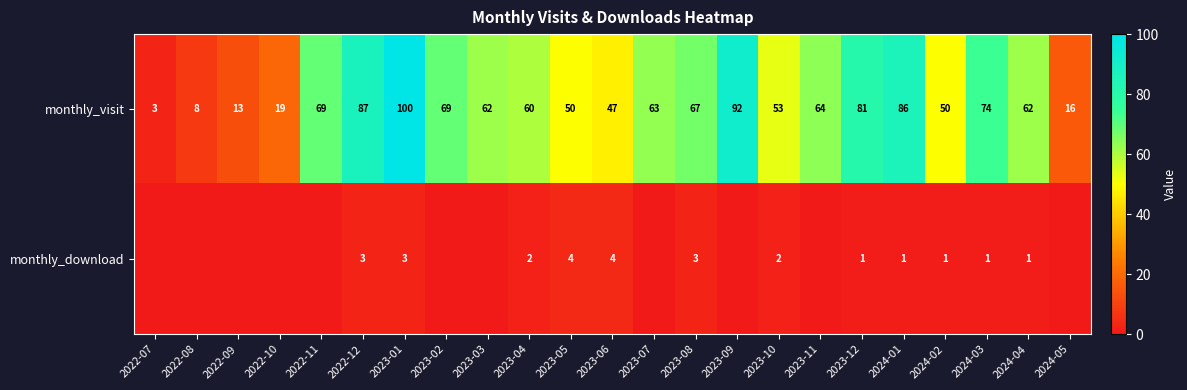

At 2024-02, list the series in order from largest to smallest.

monthly_visit, monthly_download